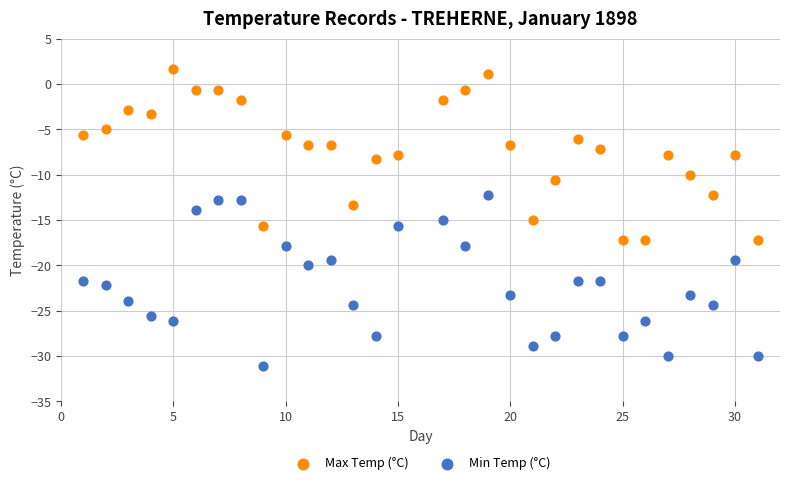

Which series contains the lowest Y value?

Min Temp (°C)